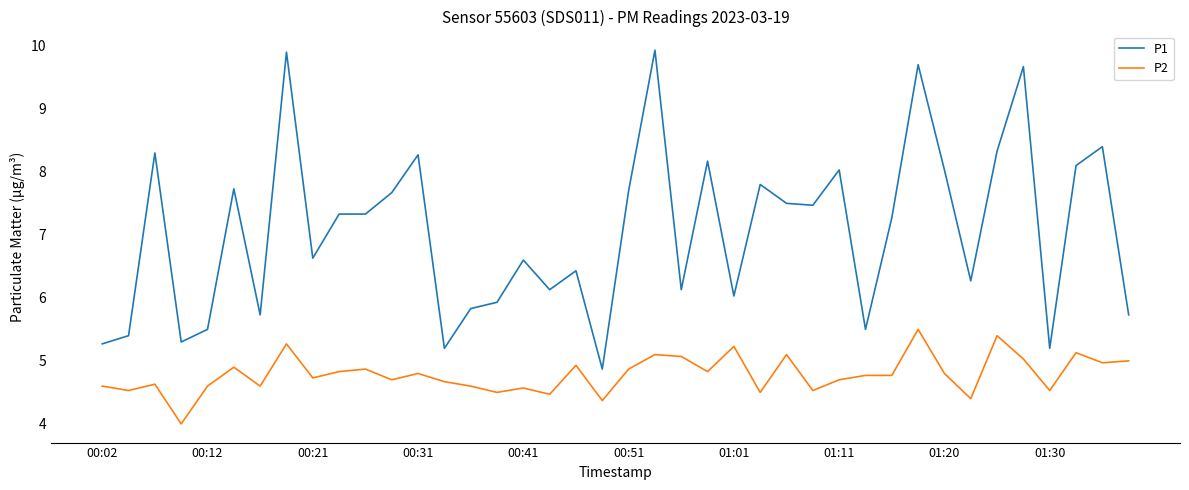

Does the chart have visible grid lines?

No